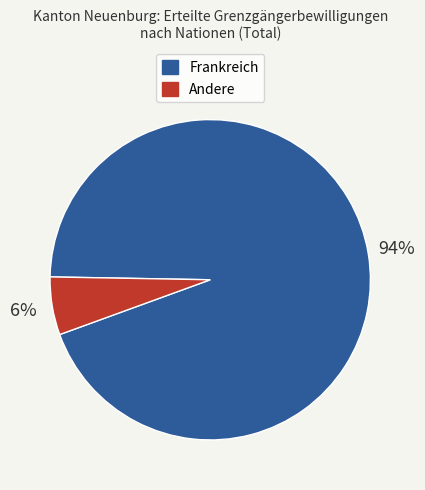

Is there a majority slice in this chart?

Yes